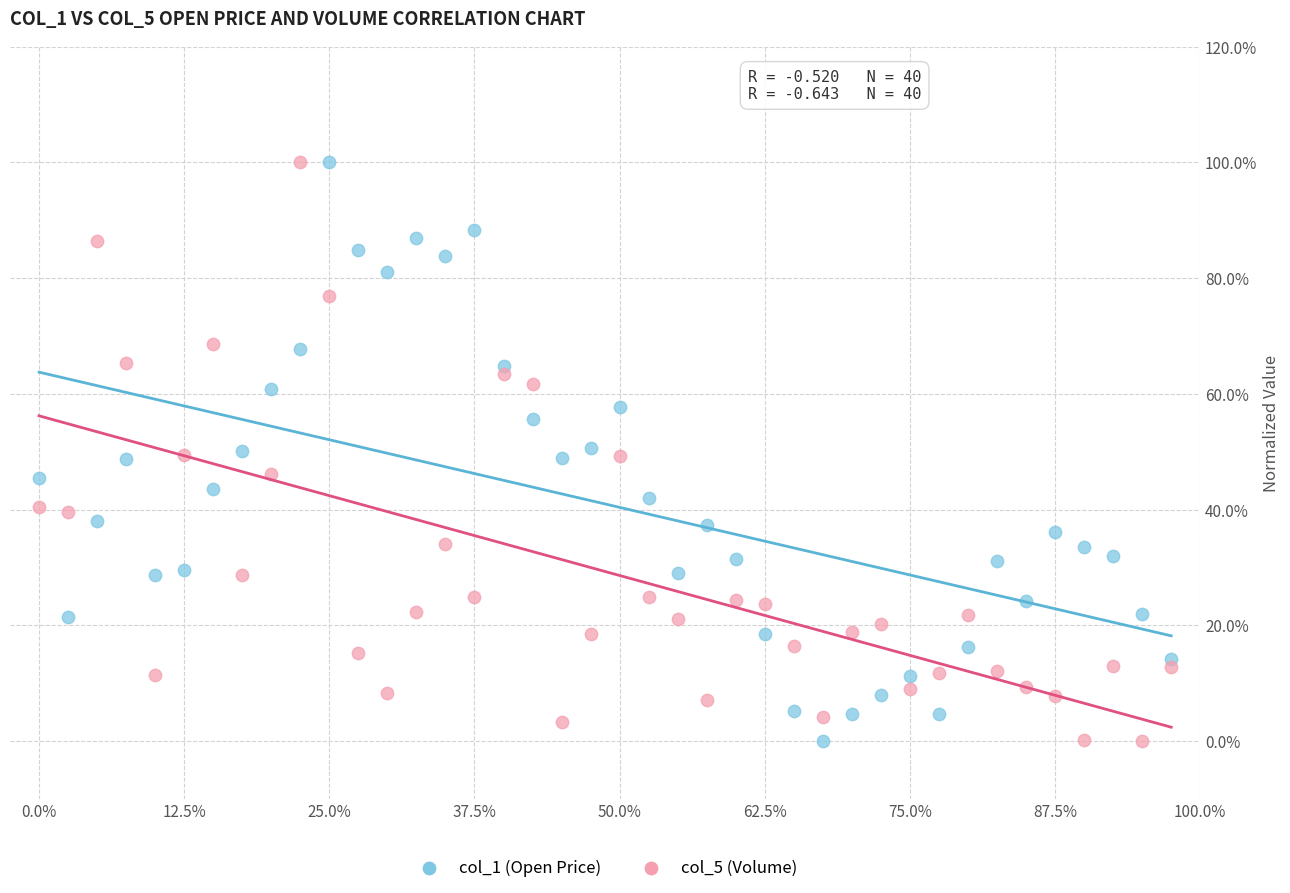

What are all the series names shown in the legend?

col_1 (Open Price), col_5 (Volume)